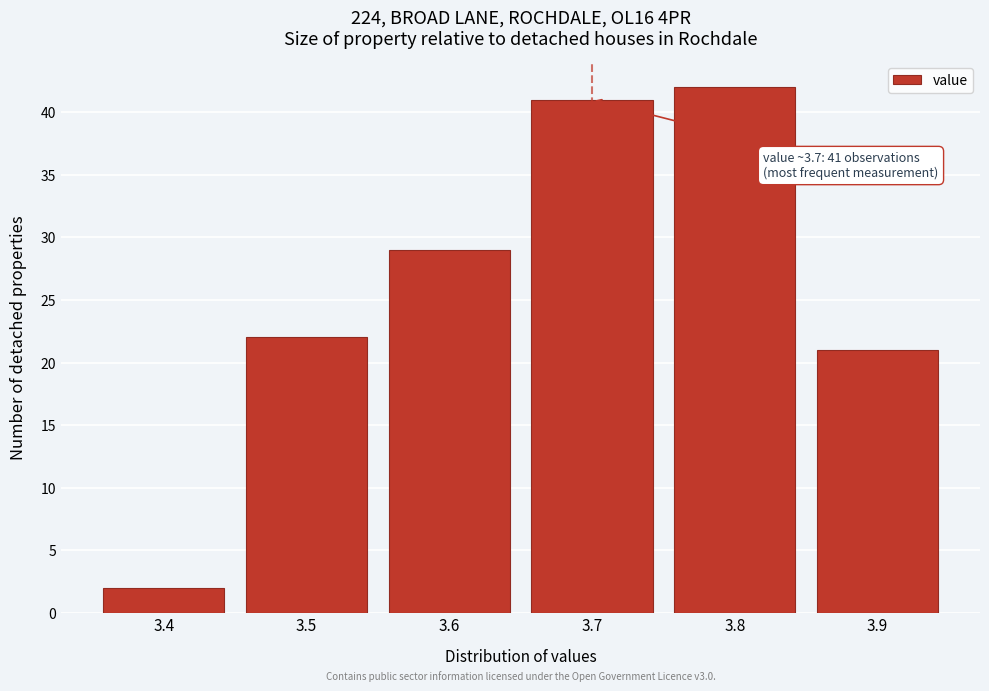

Reading right to left, extract all data points from this chart.

3.9=21	3.8=42	3.7=41	3.6=29	3.5=22	3.4=2